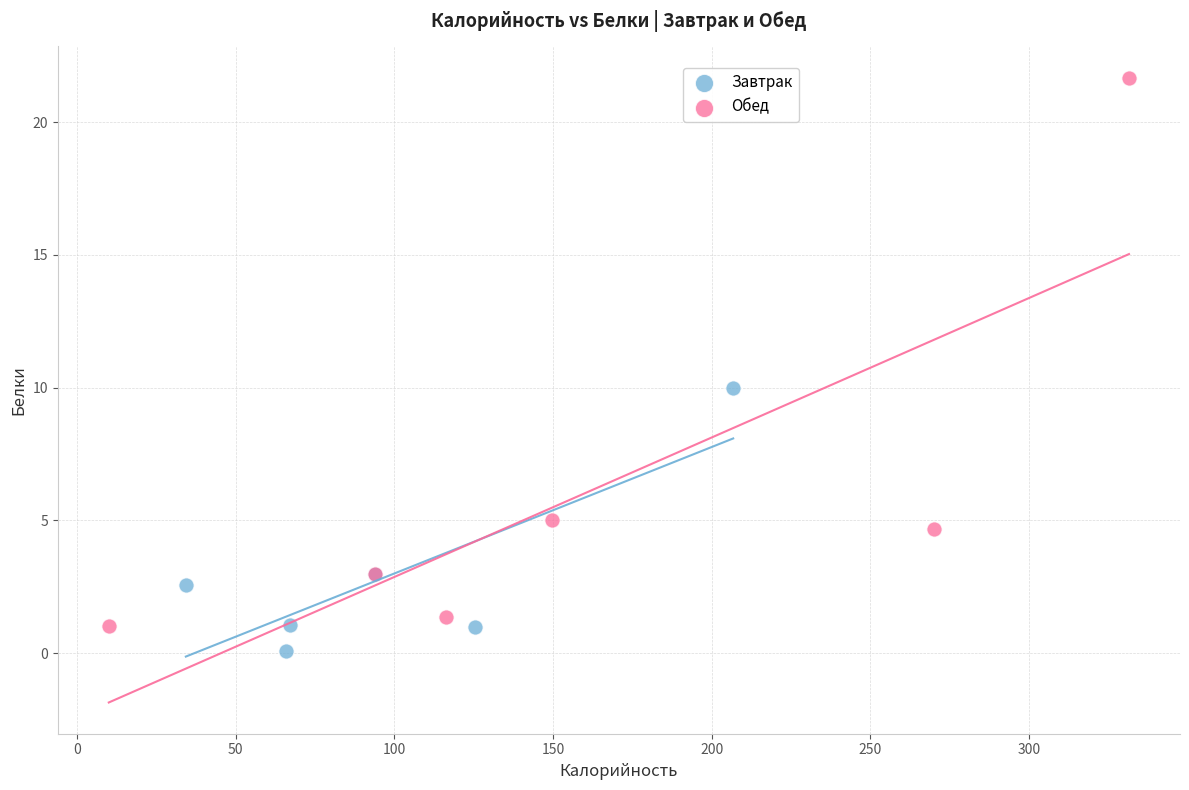

Which series contains the highest Y value?

Обед